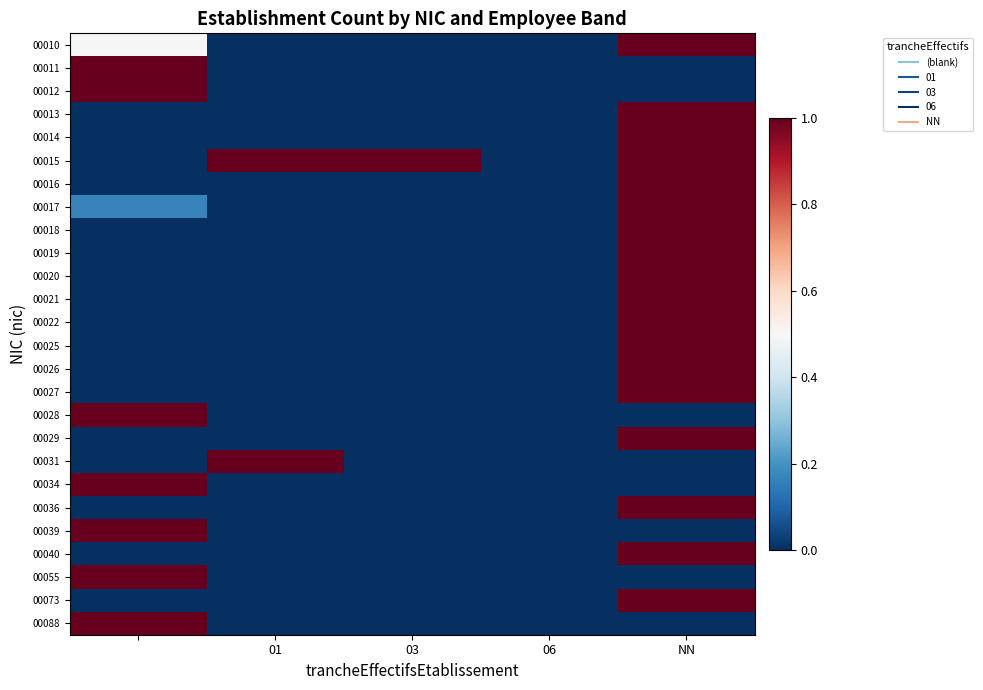

At how many categories does at least one series exceed 0?

4